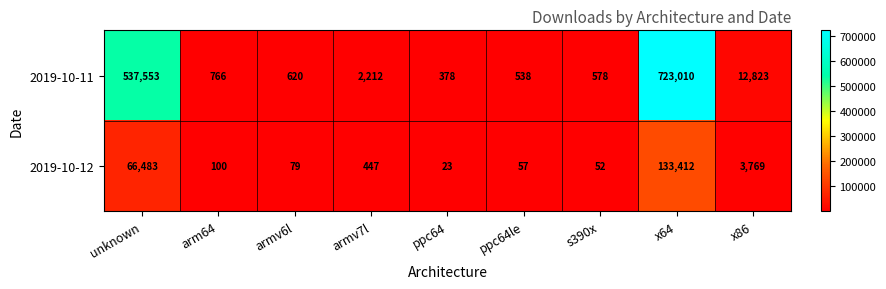

Reading left to right, transcribe all the data shown in this chart.

2019-10-11: 537553	766	620	2212	378	538	578	723010	12823
2019-10-12: 66483	100	79	447	23	57	52	133412	3769